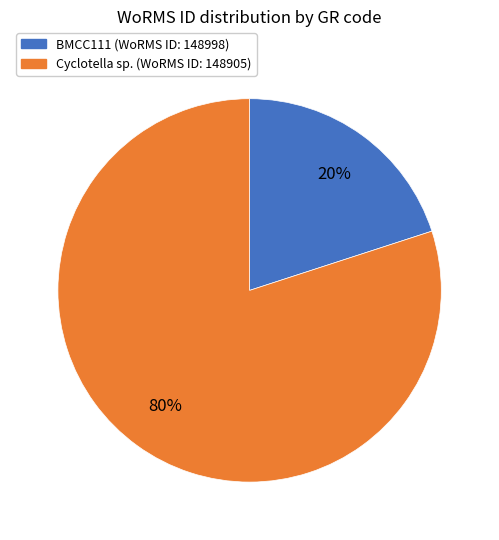

To the nearest percent, what is the difference between the largest and smallest slice percentages?

60%